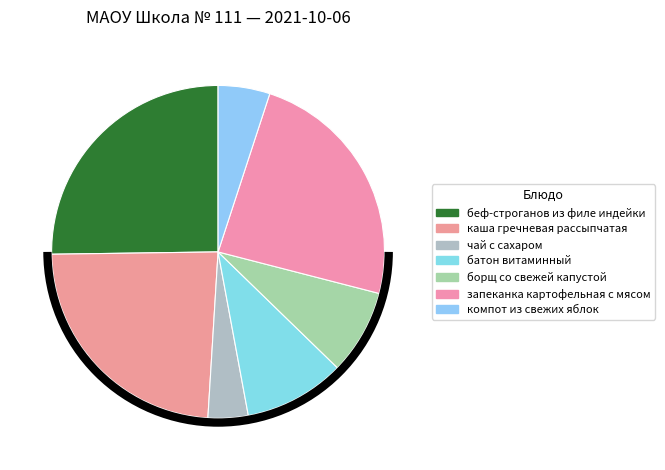

To the nearest percent, what is the difference between the largest and smallest slice percentages?

21%